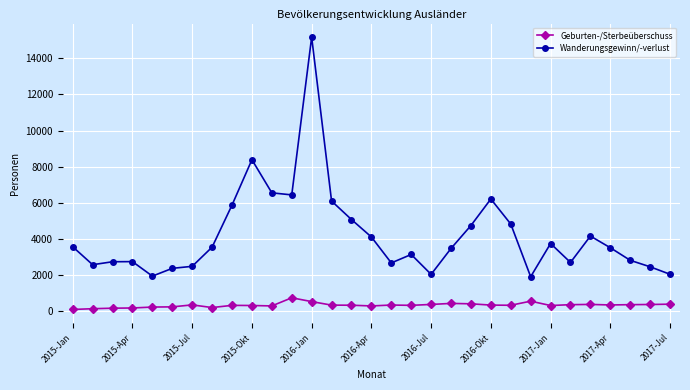

What are all the series names shown in the legend?

Geburten-/Sterbeüberschuss, Wanderungsgewinn/-verlust